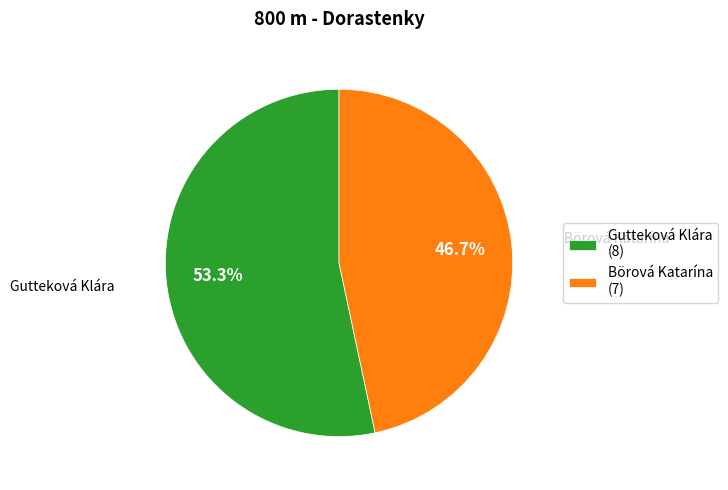

Combined, what portion of the pie is Gutteková Klára and Börová Katarína?

100.0%